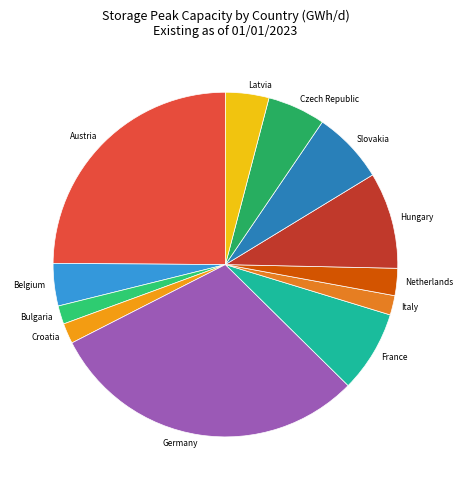

Combined, do Belgium and Czech Republic account for over 50%?

No